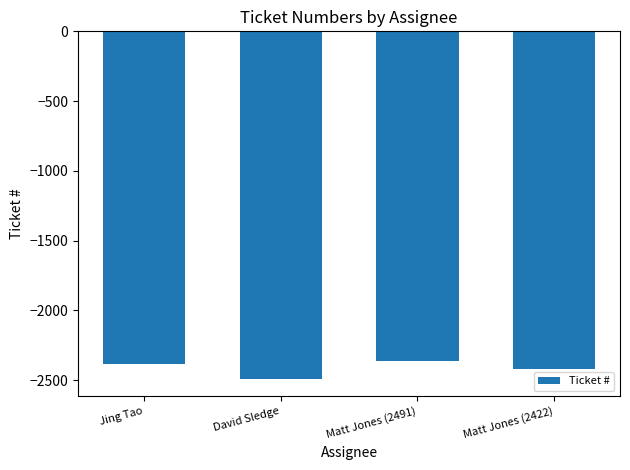

Which category has the highest value across all series?

Matt Jones (2491)